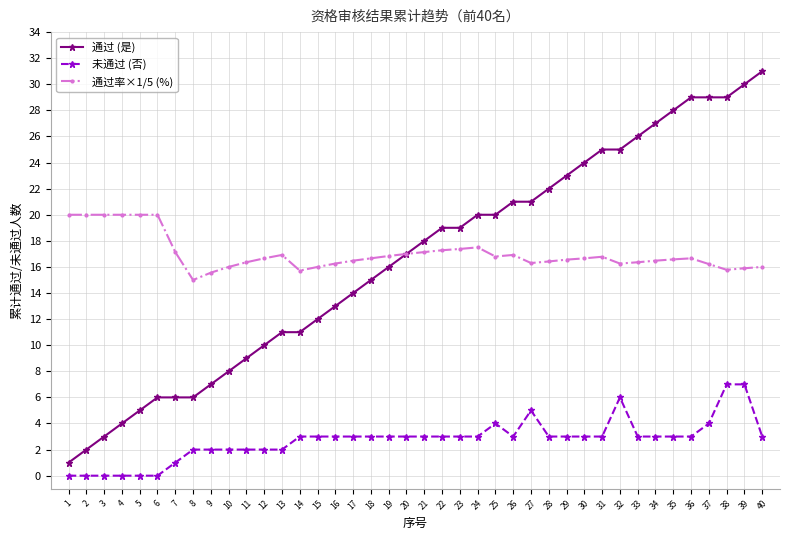

What is the sum of all 通过率×1/5 (%) values?

680.6